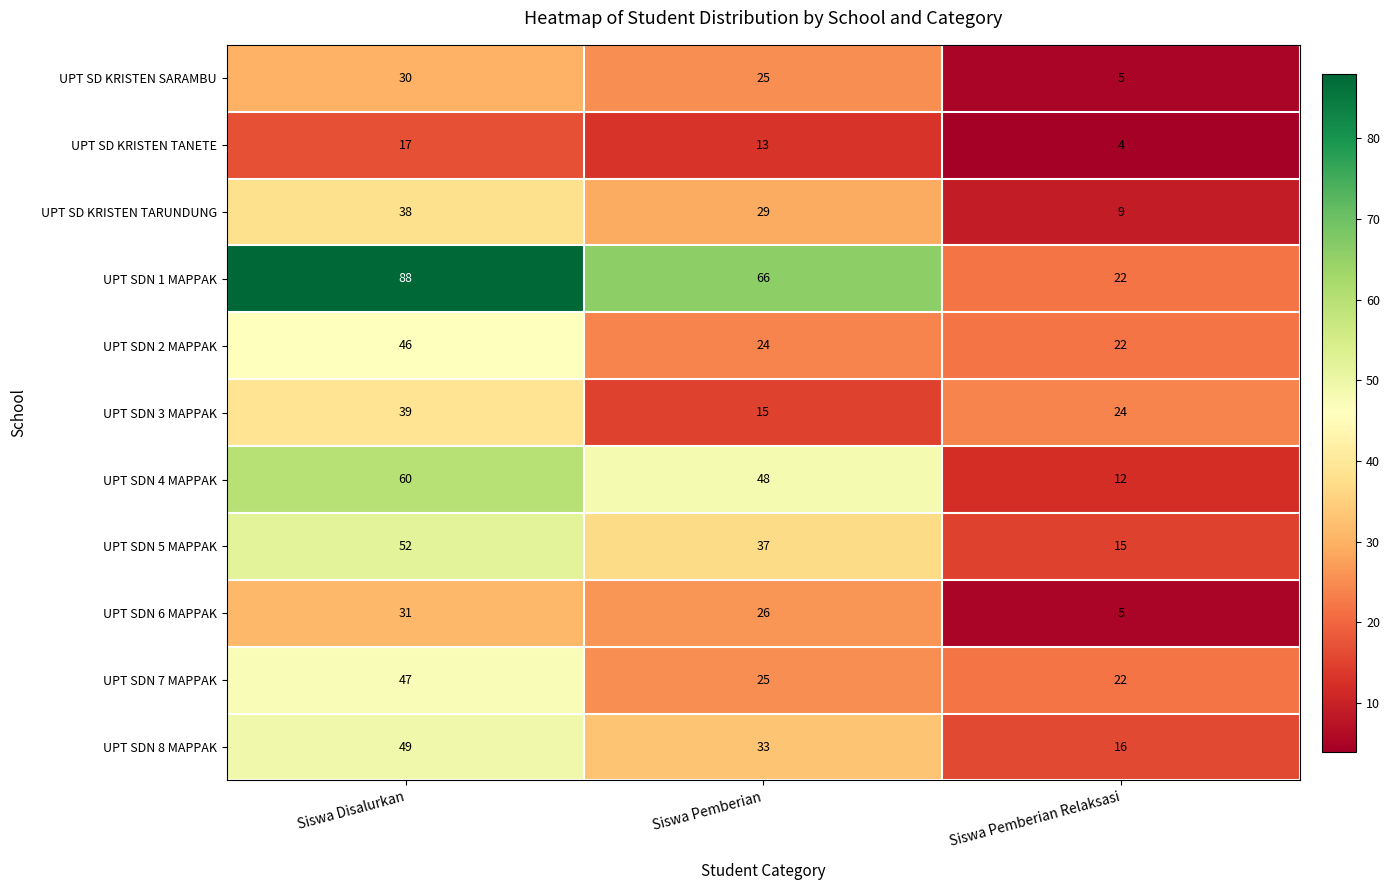

At which category is the sum across all series the highest?

Siswa Disalurkan